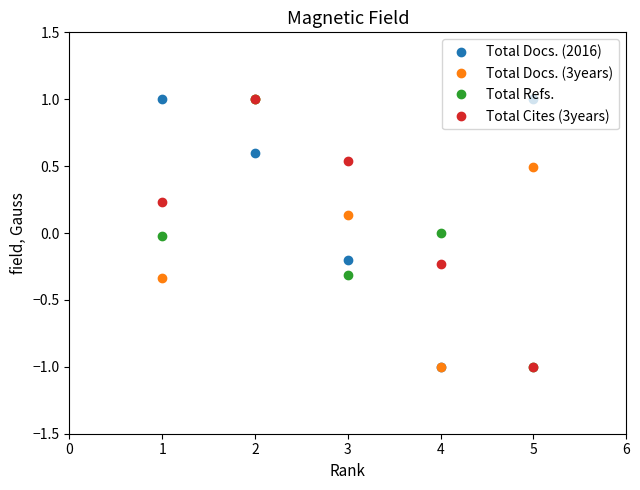

List the labels in order of Total Docs. (3years) value, smallest first.

4, 1, 3, 5, 2